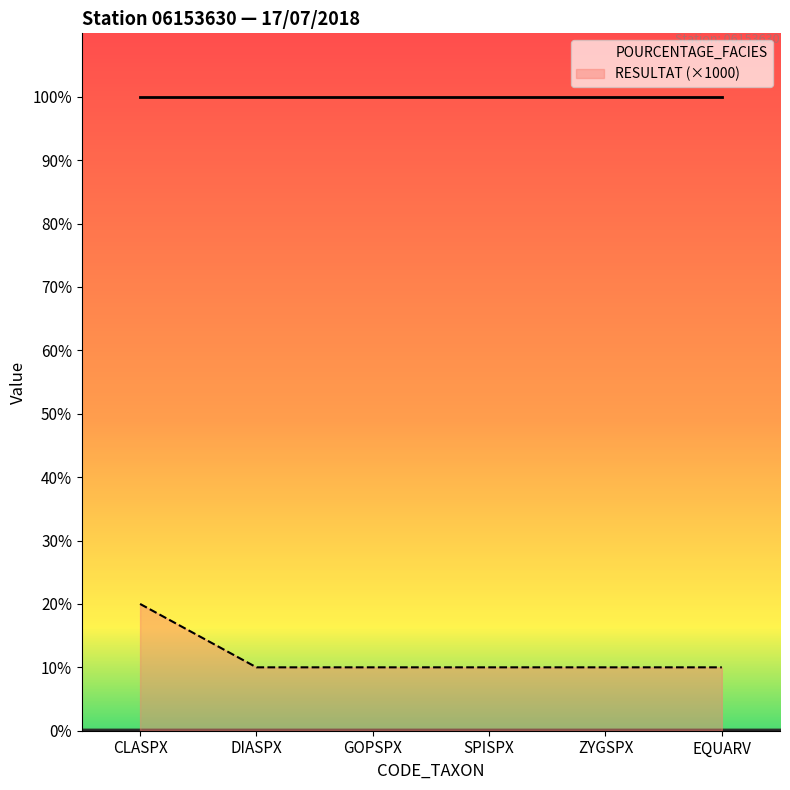

Between GOPSPX and ZYGSPX, which series saw the biggest shift?

POURCENTAGE_FACIES